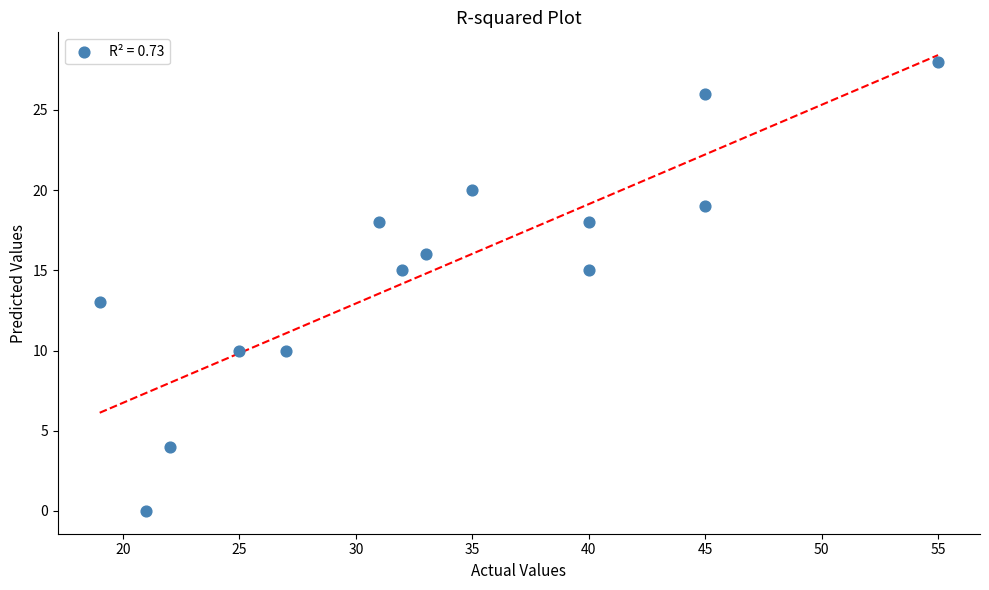

What is the range of X values (max minus min)?

36